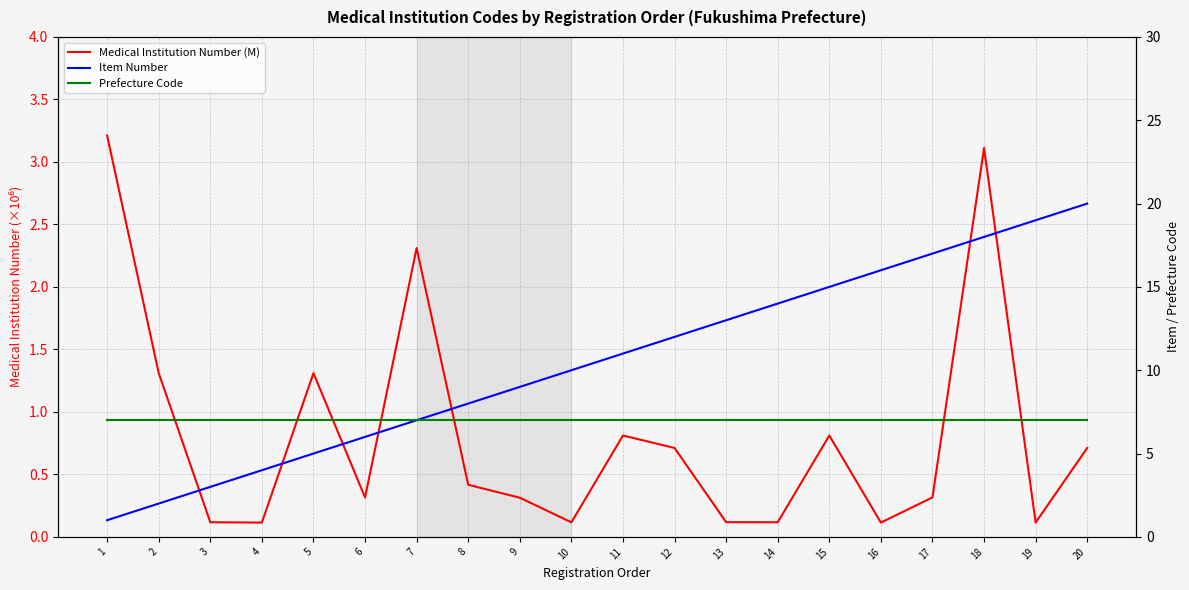

Where is Item Number nearest to the value 10?

10